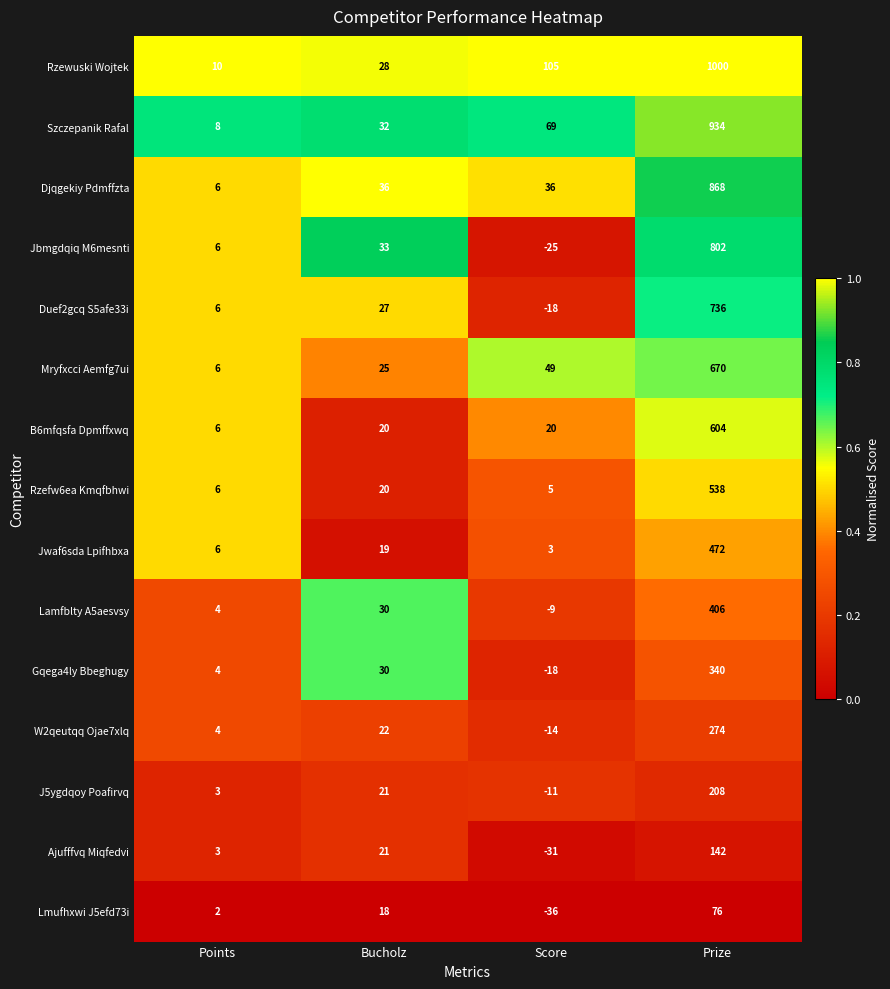

At which label does Jwaf6sda Lpifhbxa reach its minimum?

Score